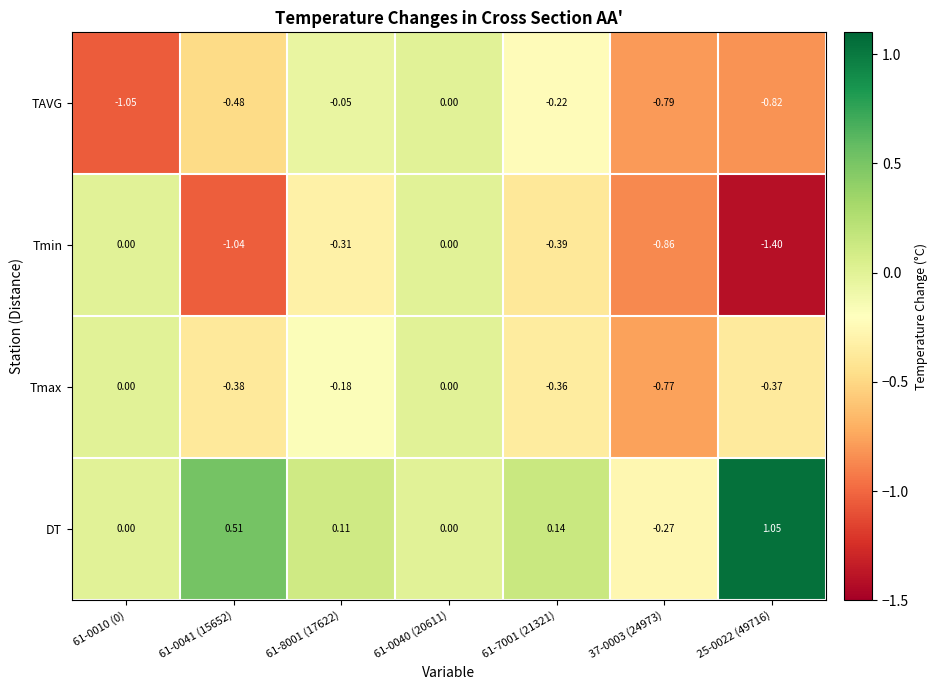

Rank the series at 61-7001 (21321) from highest to lowest value.

DT, TAVG, Tmax, Tmin